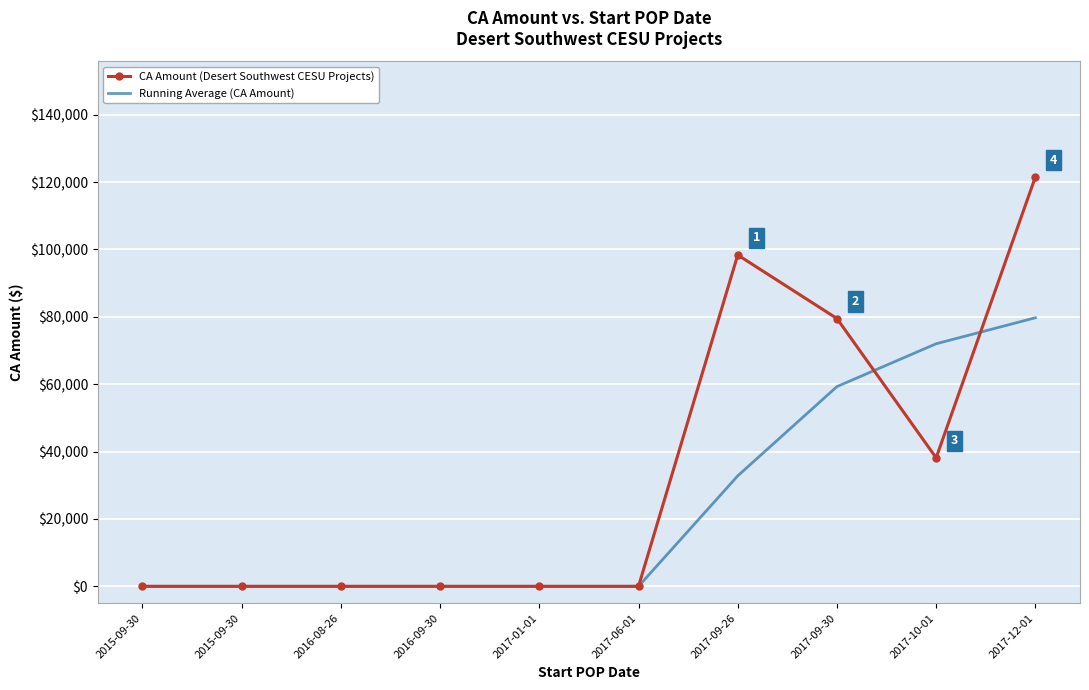

What are all the series names shown in the legend?

CA Amount (Desert Southwest CESU Projects), Running Average (CA Amount)